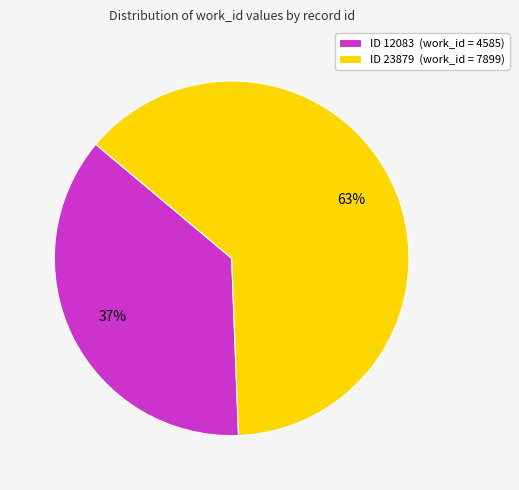

Is it true that ID 23879 (work_id = 7899) is 63% of the pie?

True